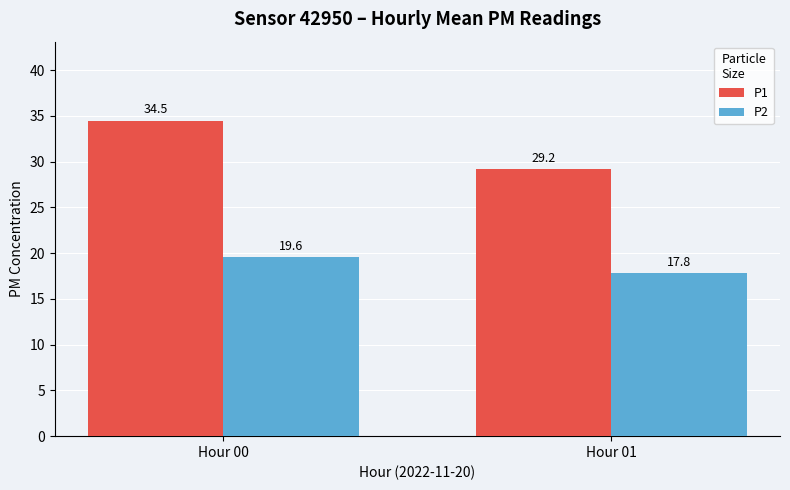

Is it true that P2 equals 11.1 at Hour 01?

False